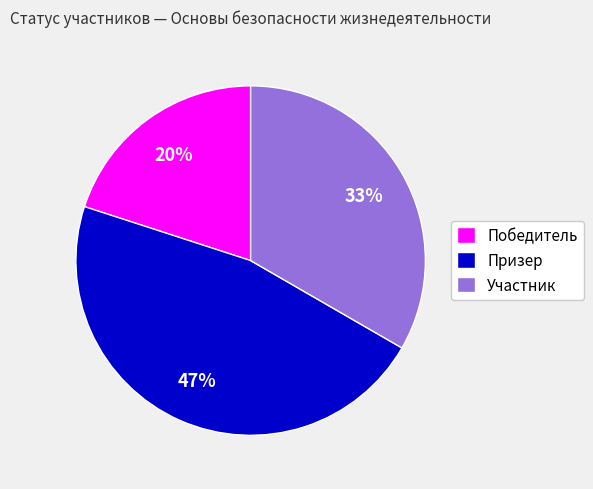

Does any single category account for the majority?

No